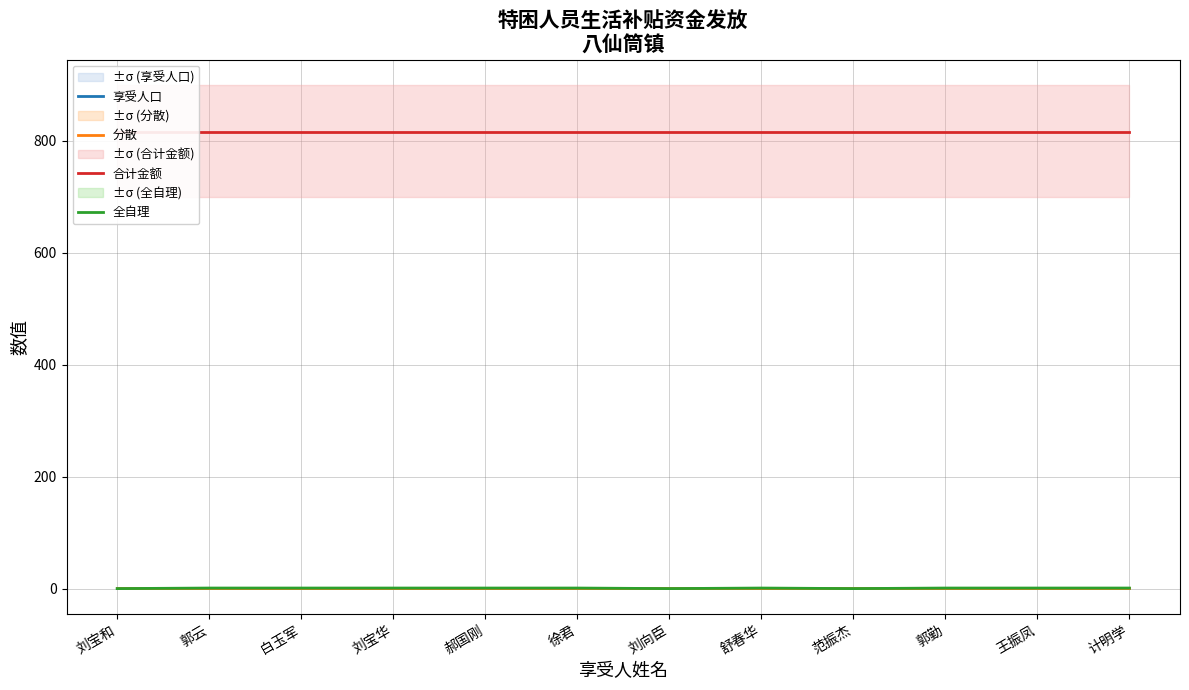

What is the value of the 合计金额 point at the 9th from the left?

815